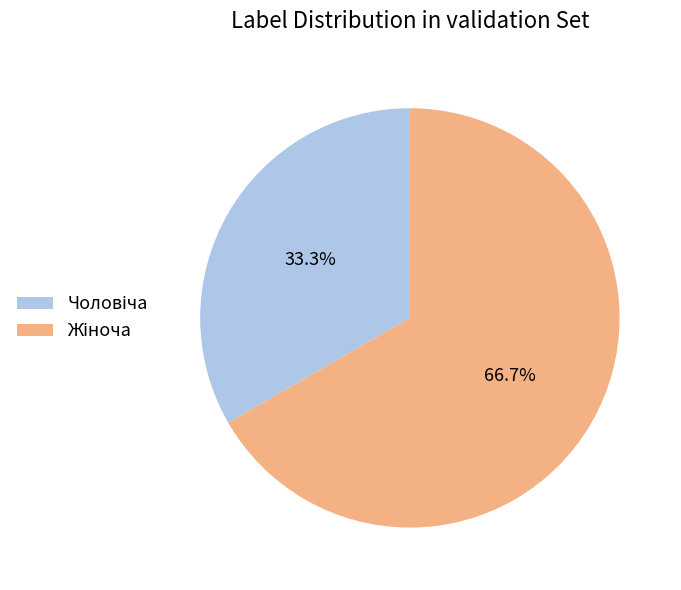

Does any single category account for the majority?

Yes